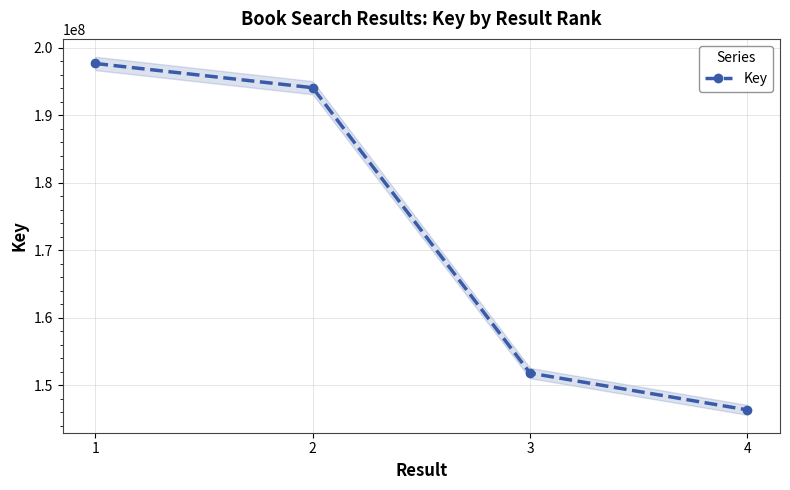

True or false: the data has more than 0 interior local peaks.

False